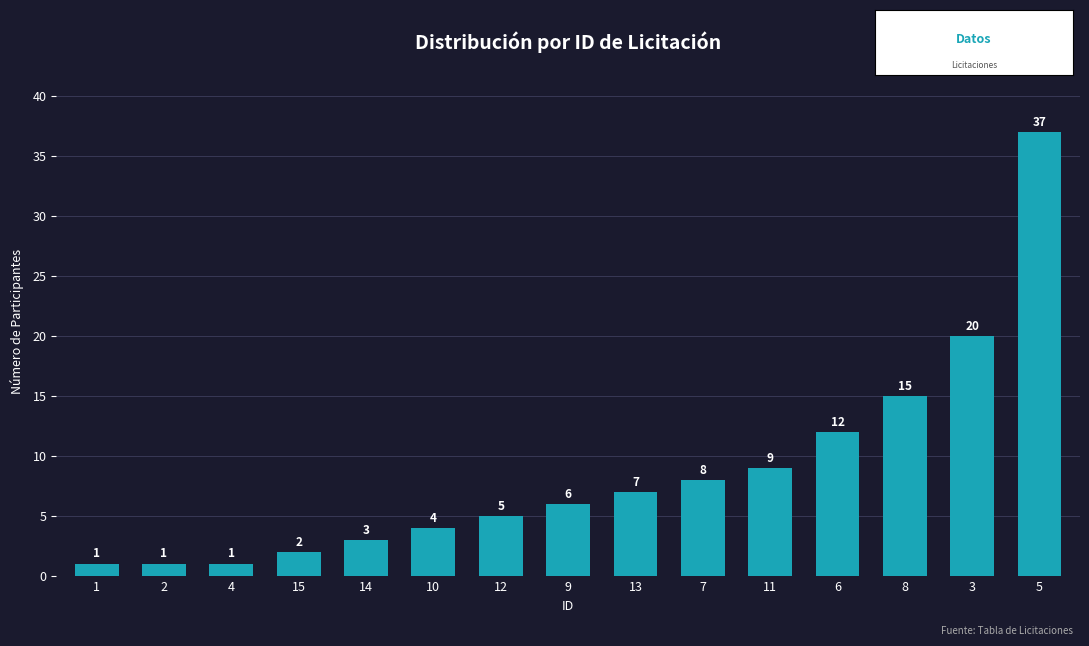

The chart shows a value of 3 at 6. True or false?

False